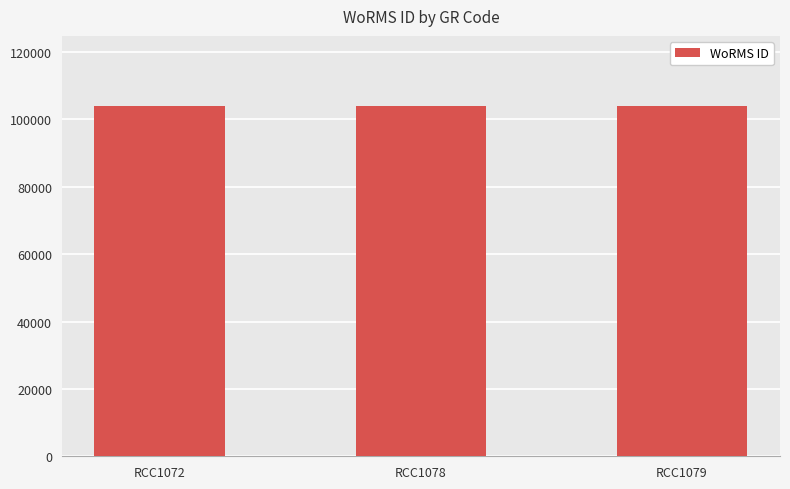

What is the smallest value displayed?

103991